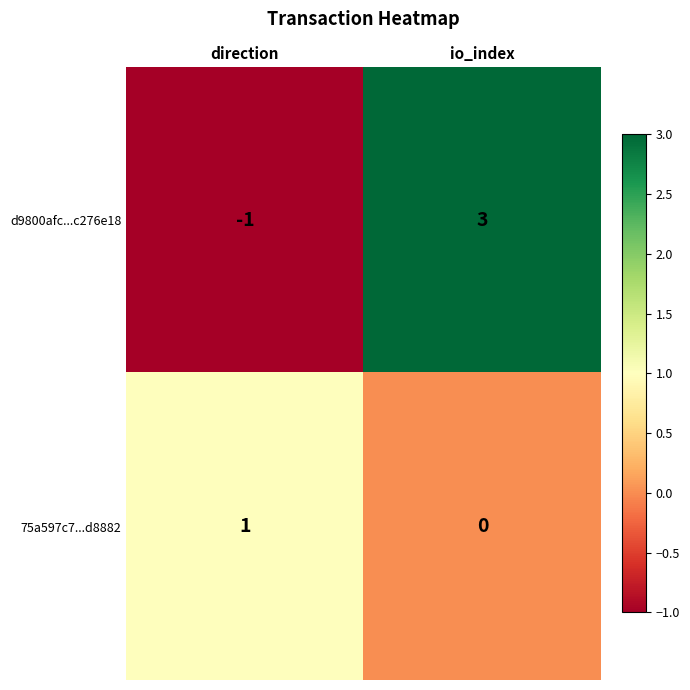

At which category is the sum across all series the highest?

io_index